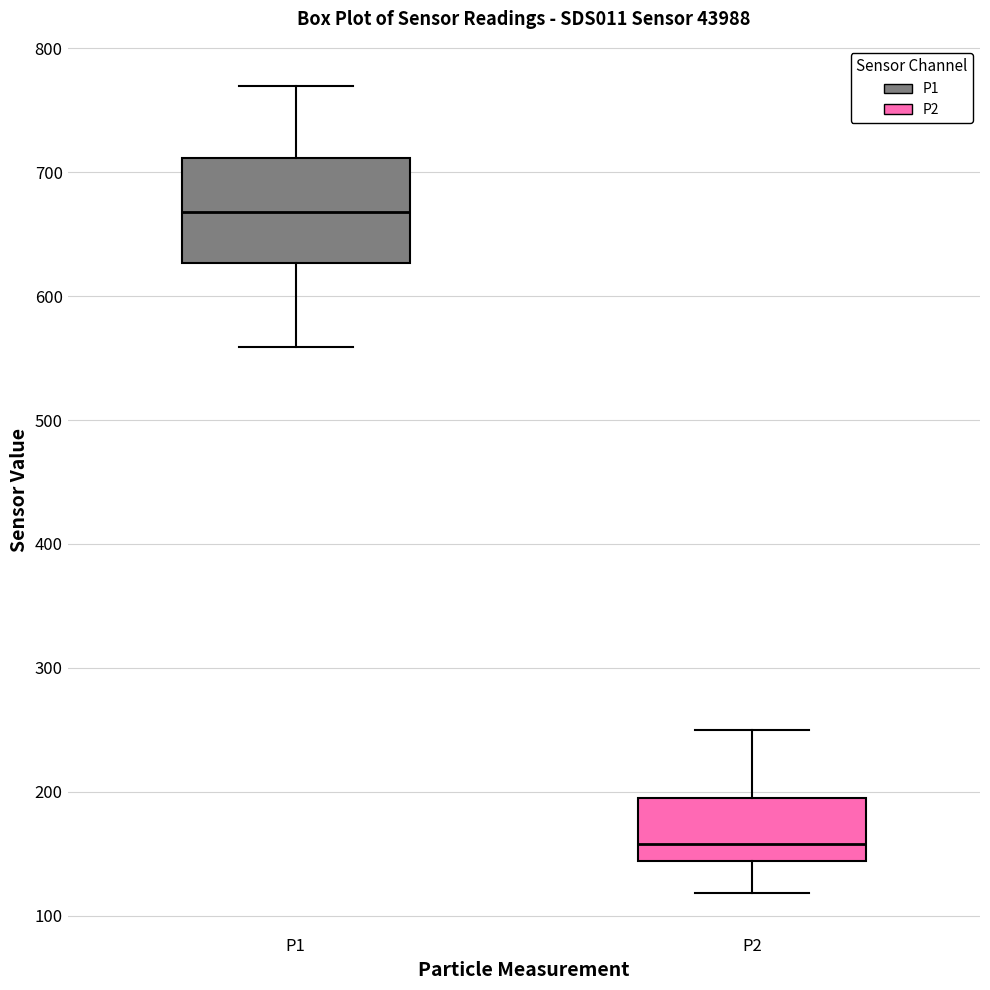

Which box has the highest median line?

P1